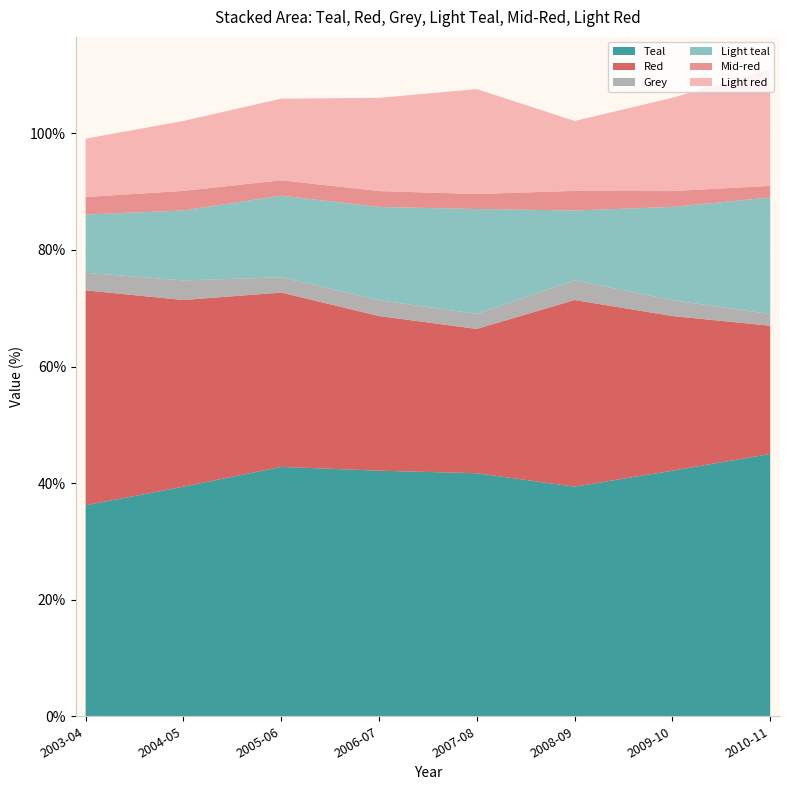

Reading right to left, extract all data points from this chart.

Teal: 45.0	42.1	39.4	41.7	42.1	42.8	39.4	36.2
Red: 22.0	26.5	32.0	24.8	26.5	29.9	32.0	36.9
Grey: 2.0	2.7	3.4	2.6	2.7	2.6	3.4	3.0
Light teal: 20.0	16.0	12.0	18.0	16.0	14.0	12.0	10.0
Mid-red: 2.0	2.7	3.4	2.6	2.7	2.6	3.4	3.0
Light red: 20.0	16.0	12.0	18.0	16.0	14.0	12.0	10.0